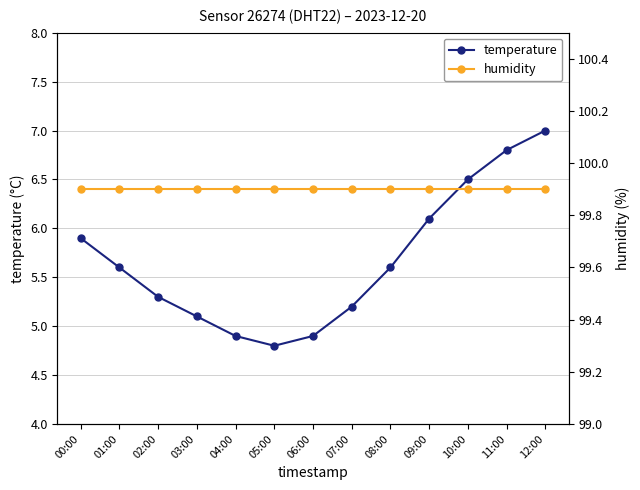

Does the chart display data point markers on the line(s)?

Yes